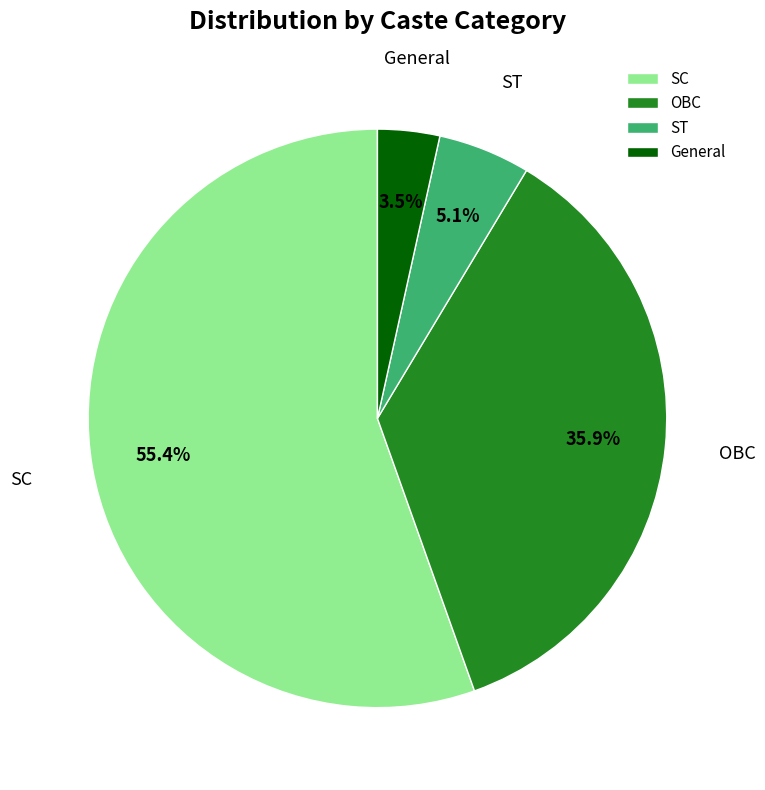

What is the smallest slice in the pie chart?

General